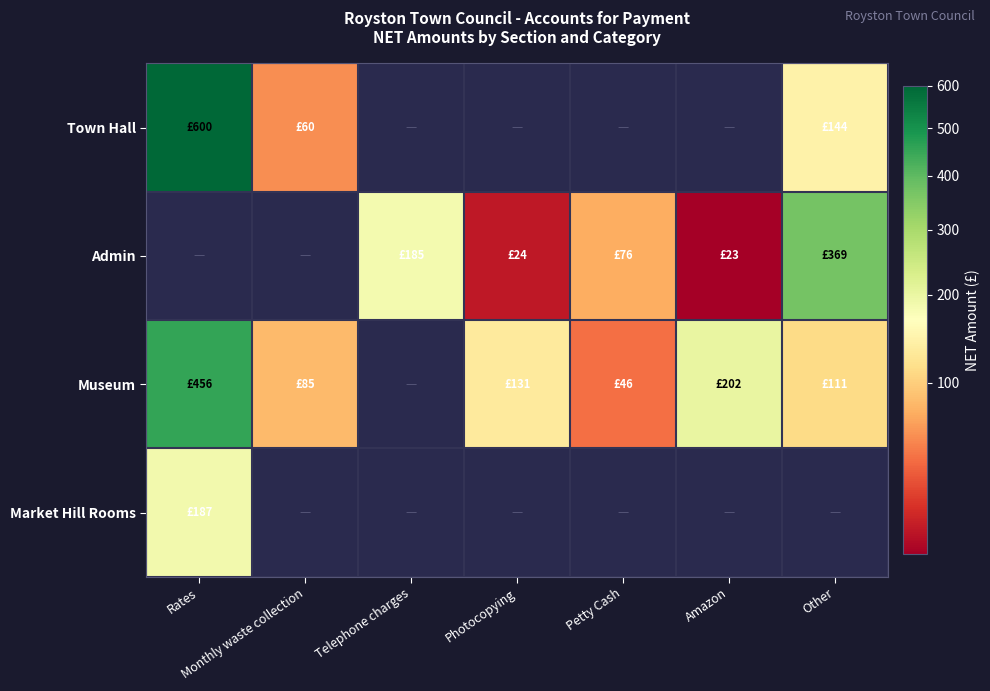

What is the greatest value displayed?

600.0